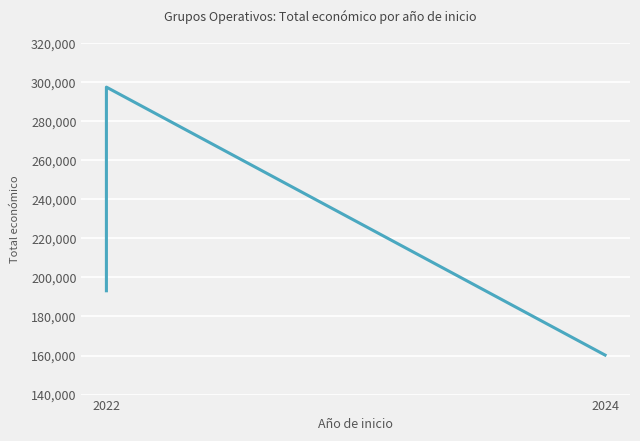

Read the value at 2022, to the nearest 50.

297400